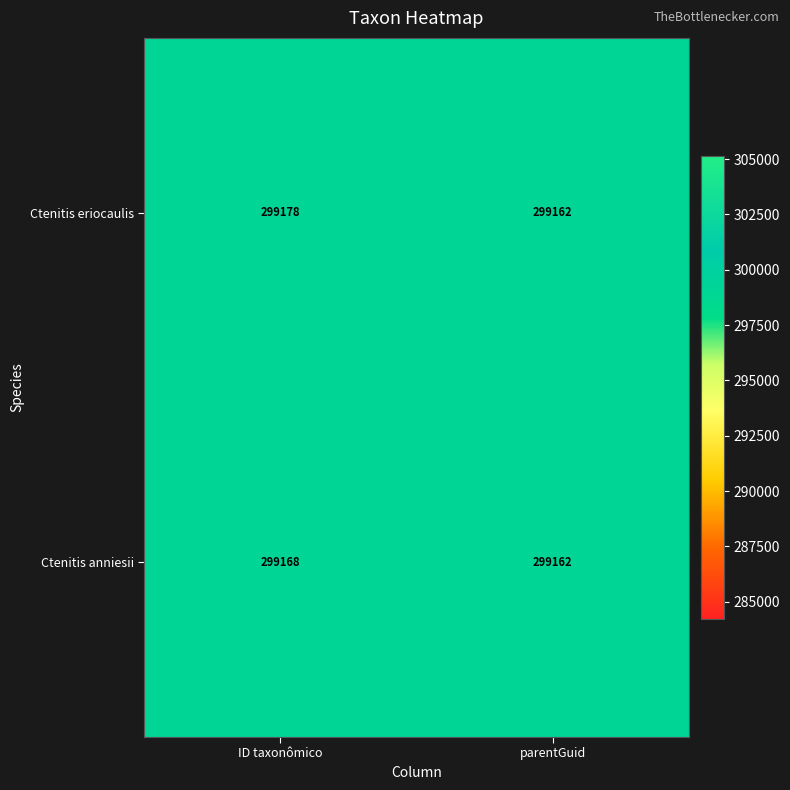

What is the difference between the maximum and minimum values in the Ctenitis anniesii series?

6